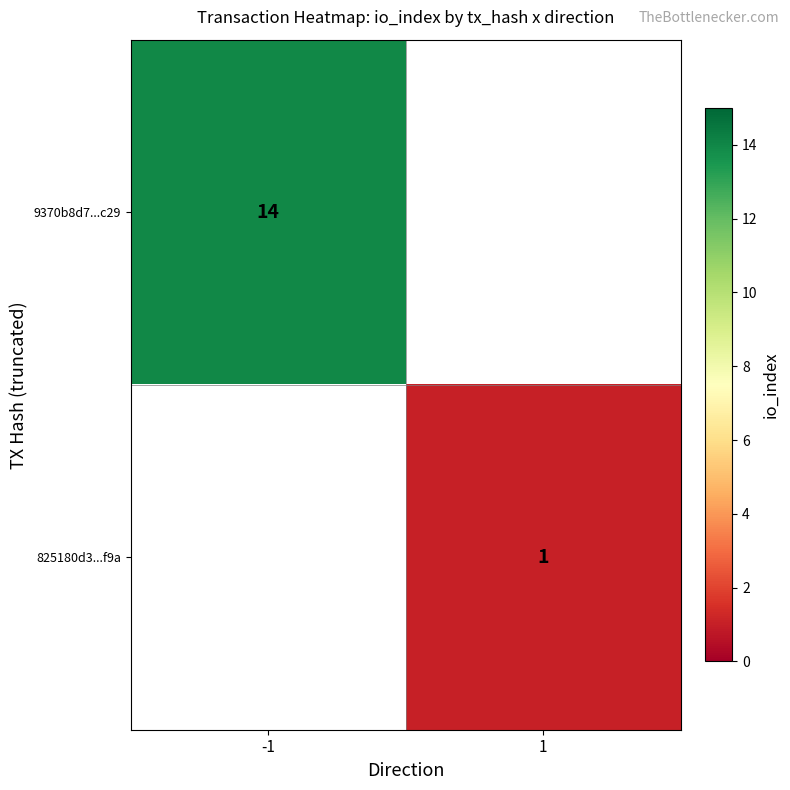

Which label corresponds to the smallest value in the chart?

1